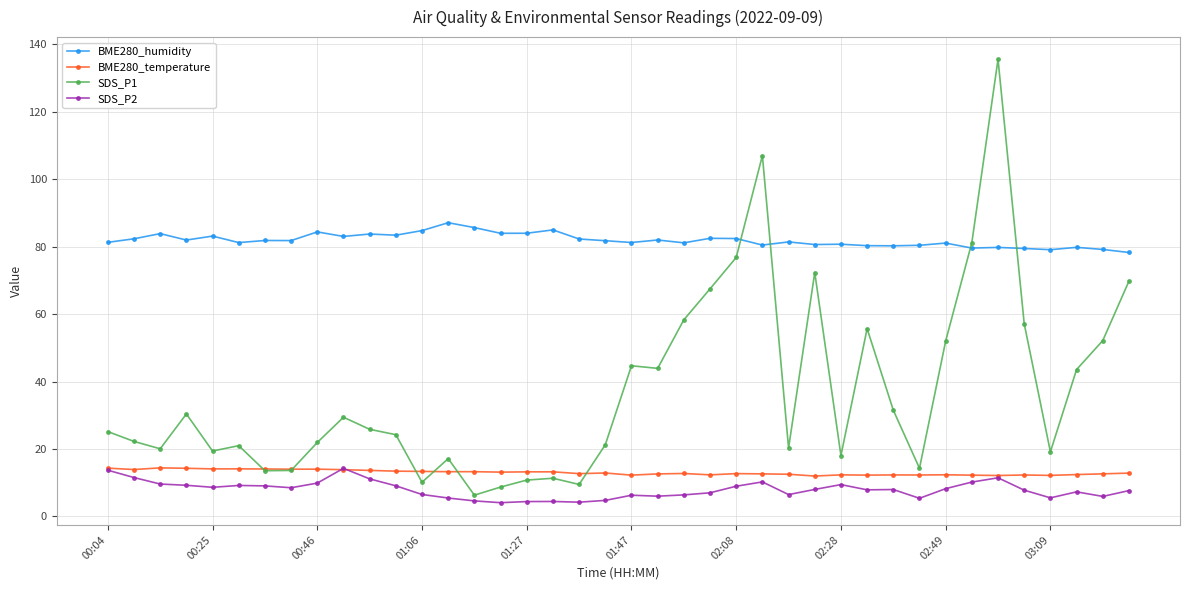

Which series has the largest total across all categories?

BME280_humidity